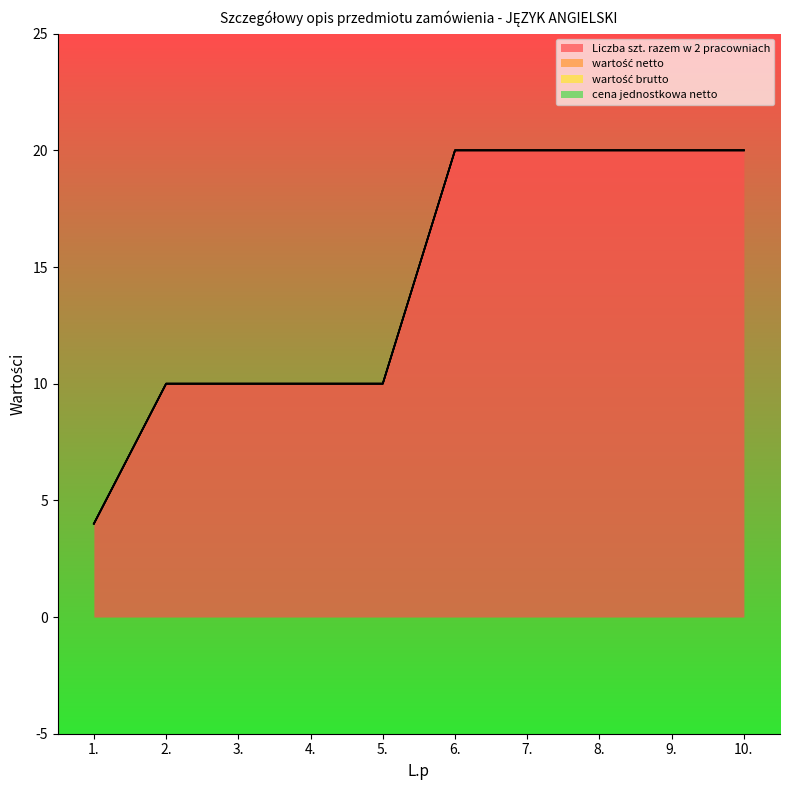

The value of Liczba szt. razem w 2 pracowniach at 9. is 36. True or false?

False